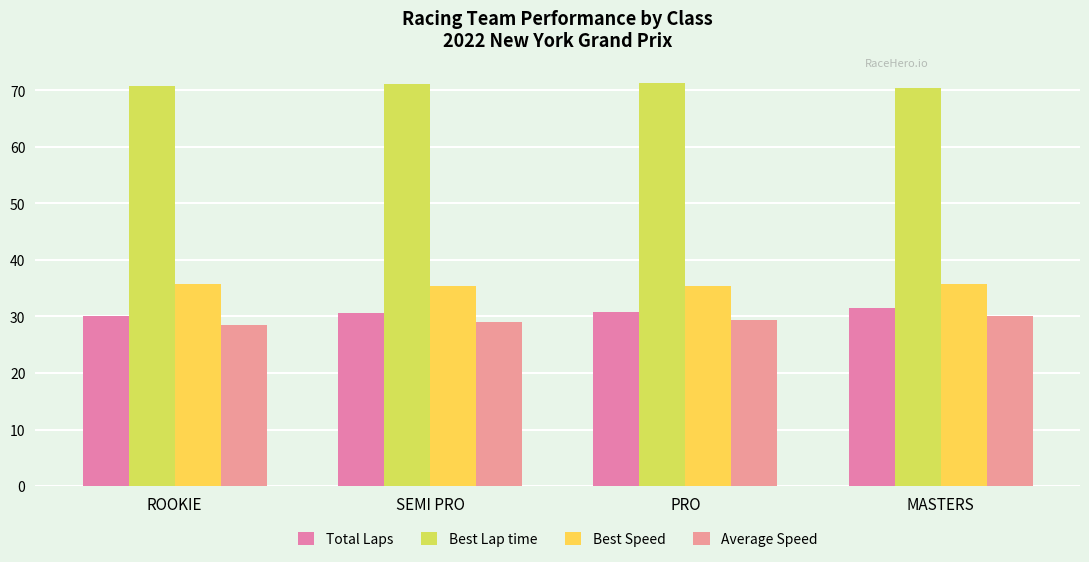

What is the spread (max minus min) of values at ROOKIE?

42.3